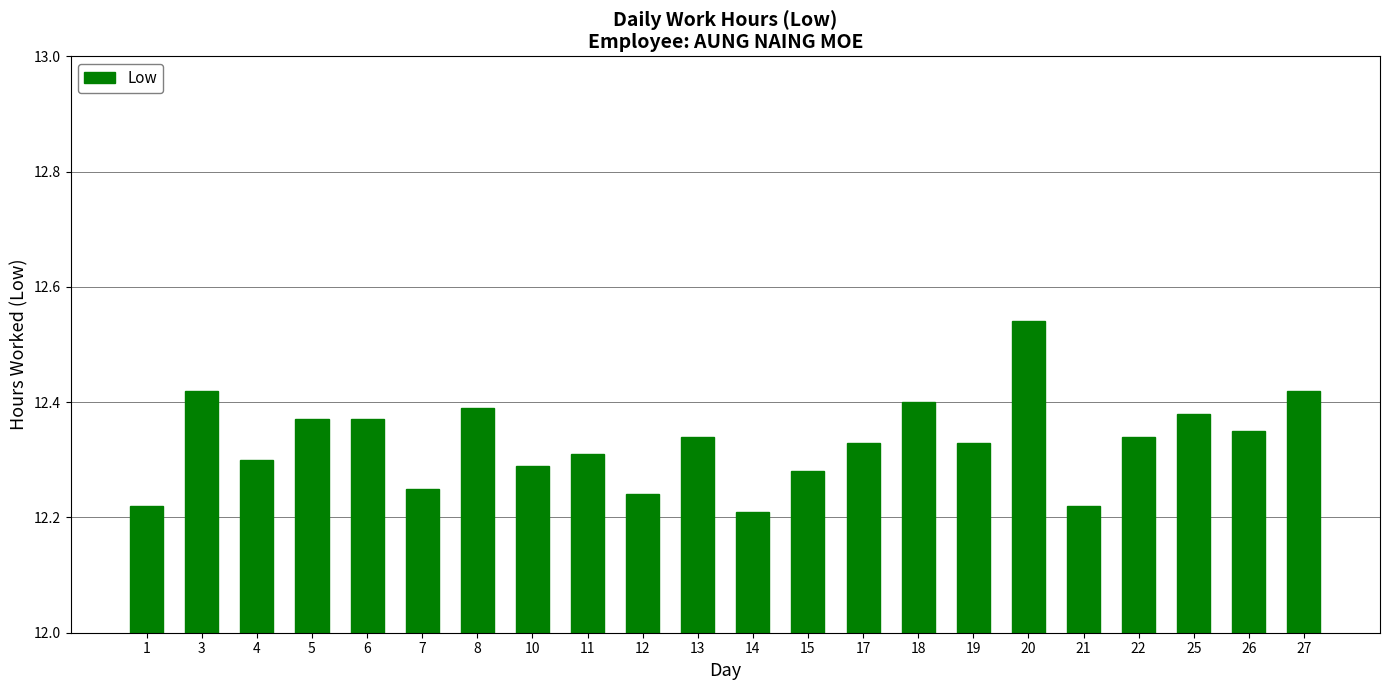

How many series are shown in this chart?

1